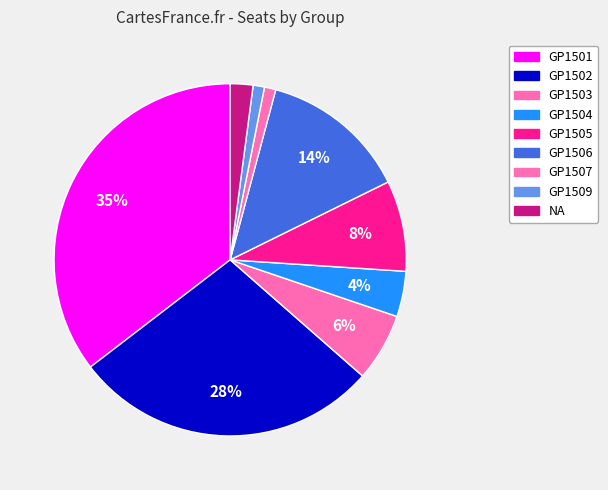

What portion of the pie excludes GP1501?

64.6%